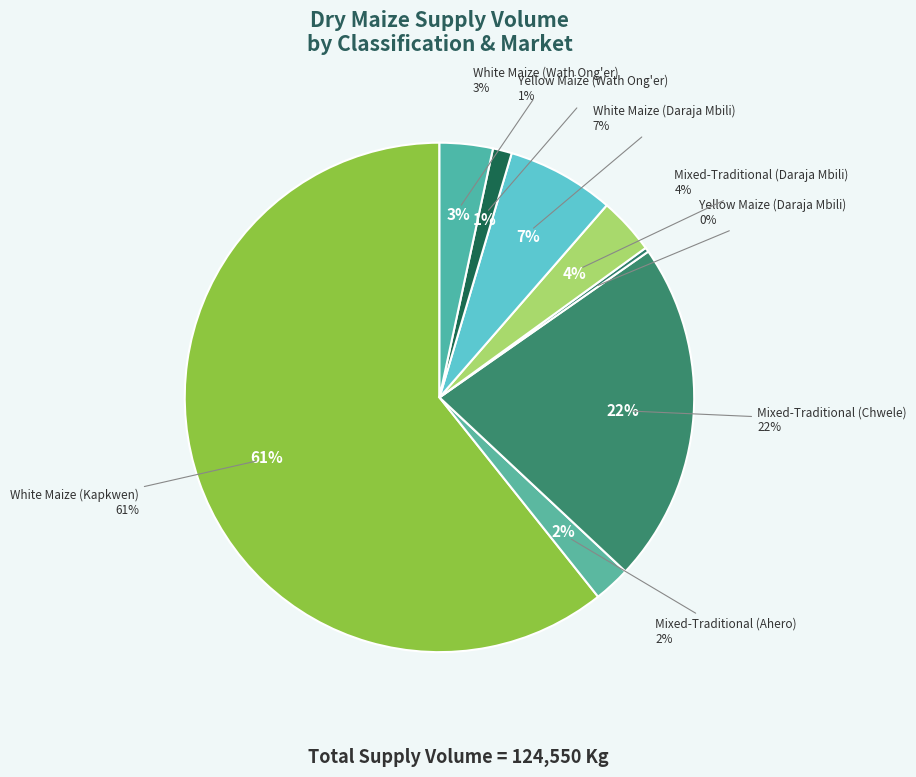

What portion of the pie excludes Yellow Maize (Wath Ong'er)?

98.8%